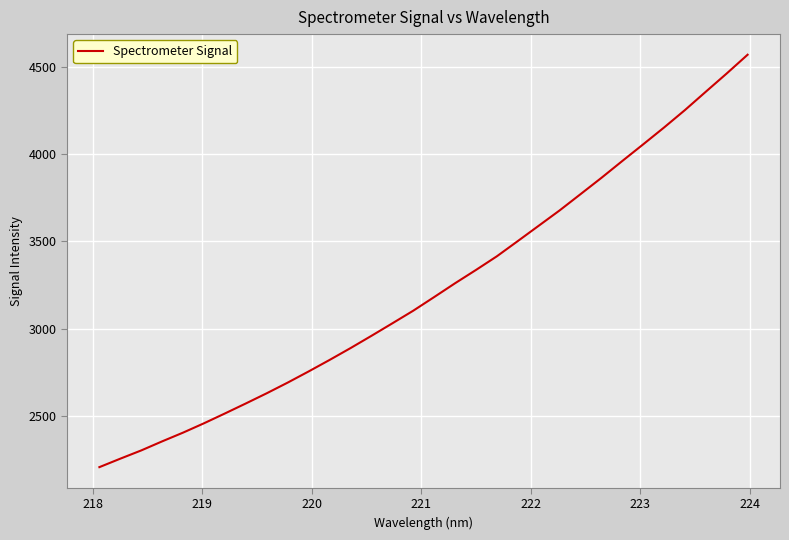

What is the smallest value displayed?

2205.5